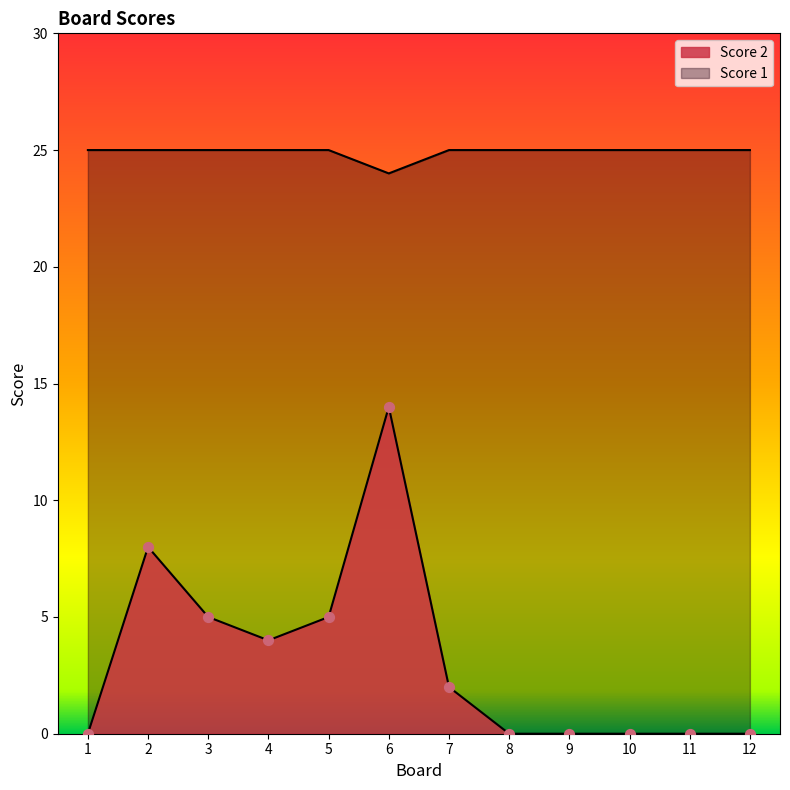

Which series has the widest spread of Y values?

Score 2